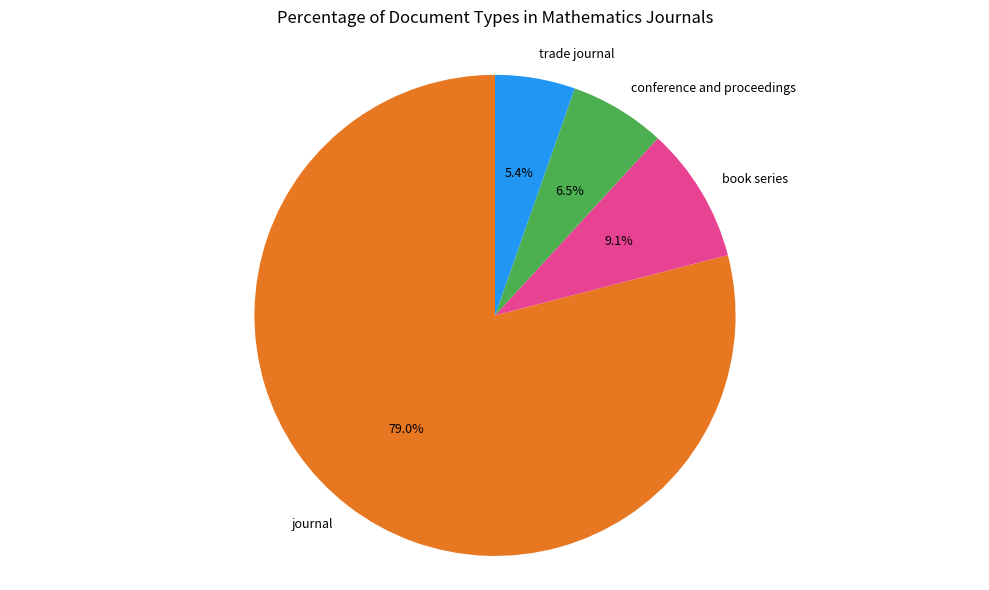

Rank the categories by value from lowest to highest.

trade journal, conference and proceedings, book series, journal